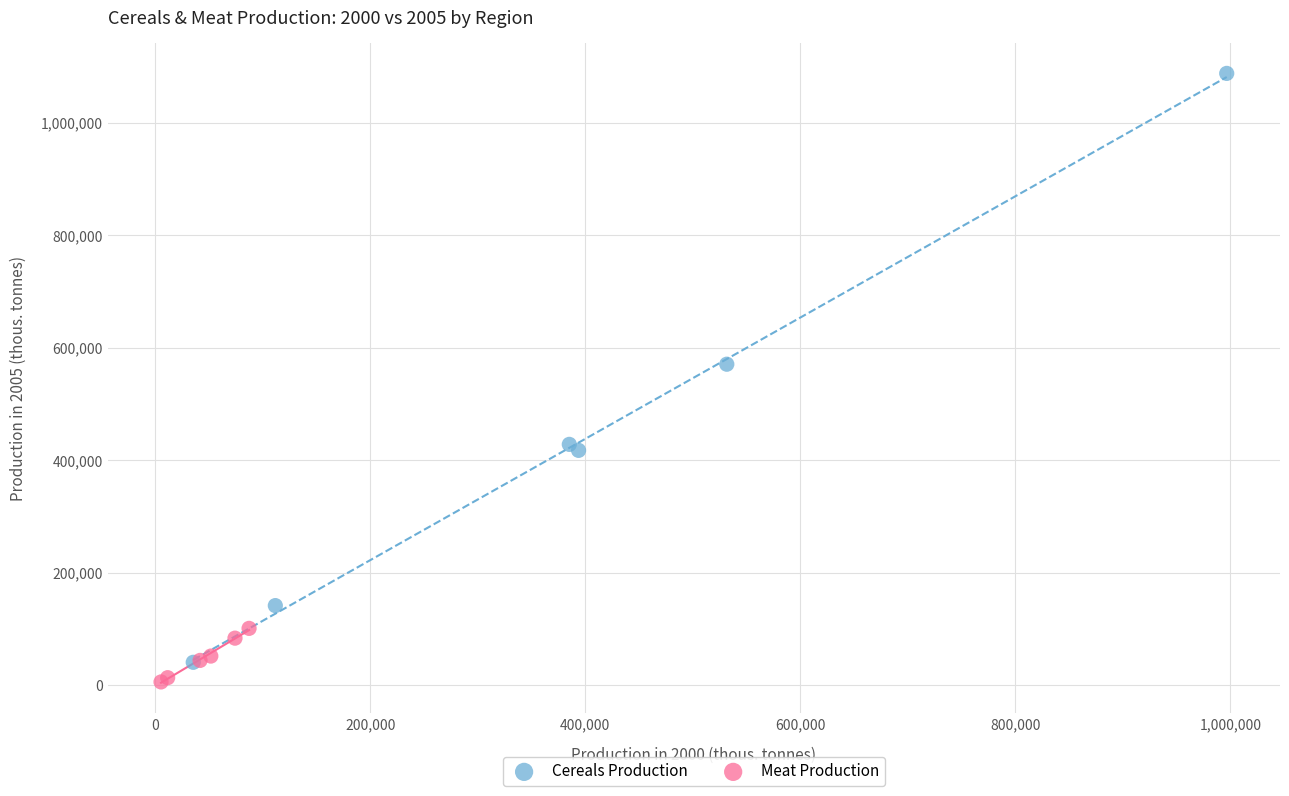

Which series contains the highest Y value?

Cereals Production